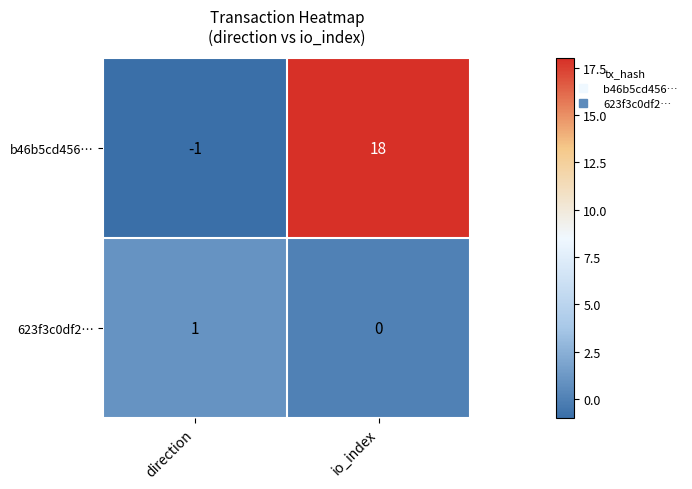

List the series in order of their overall mean, highest first.

b46b5cd456…, 623f3c0df2…